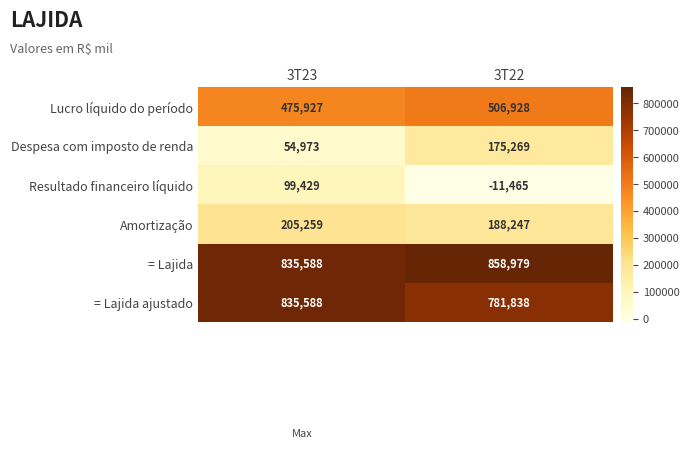

True or false: Resultado financeiro líquido has a value of 49463 at 3T23.

False